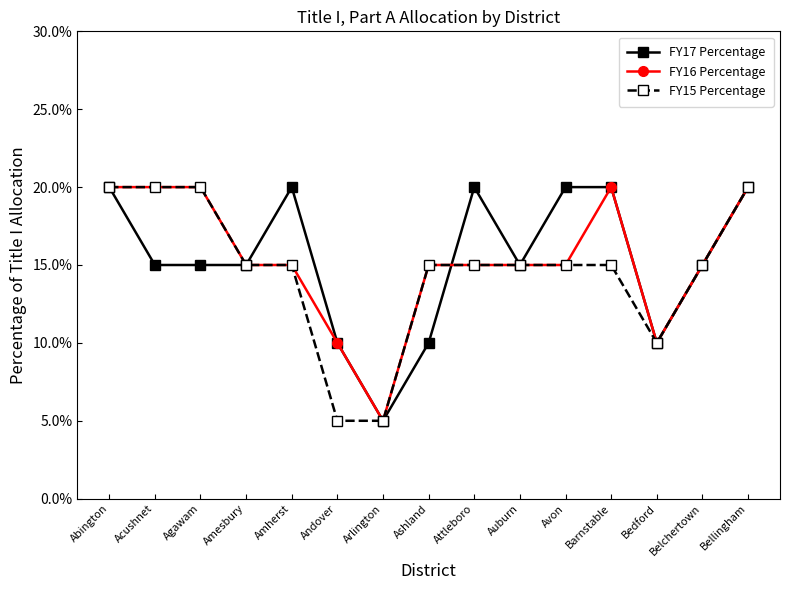

Does the chart have visible grid lines?

No